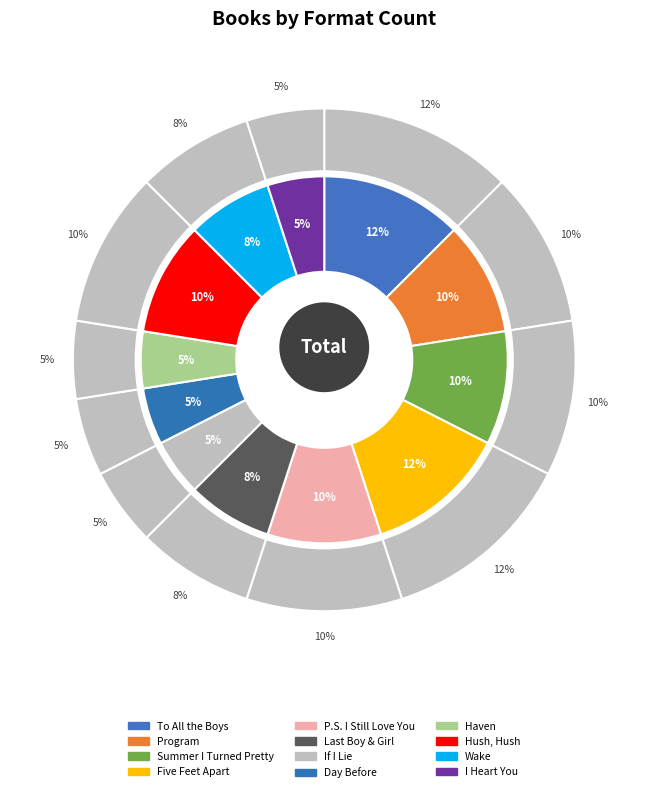

The Hush, Hush slice represents 10% of the pie. True or false?

True